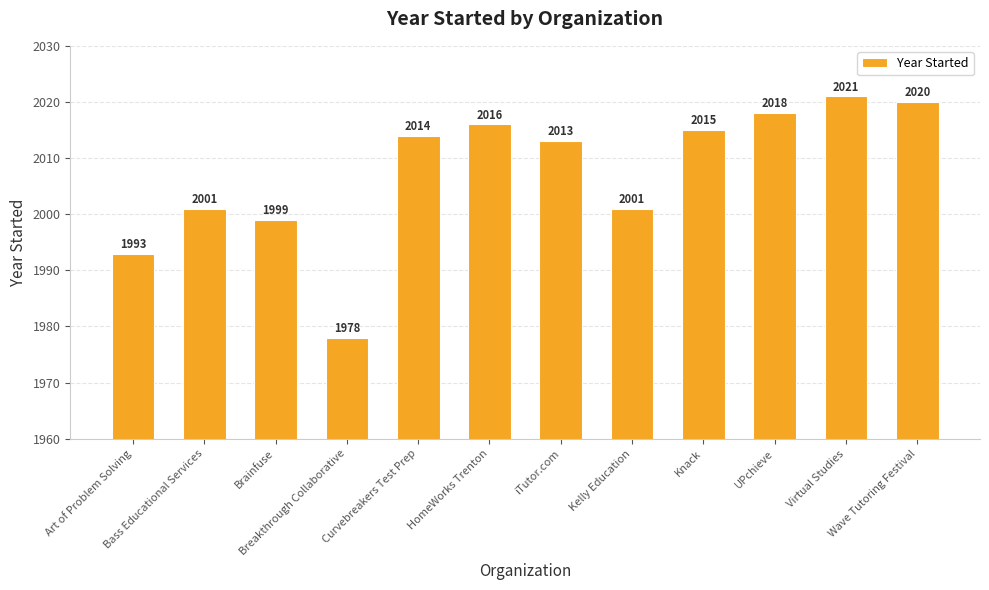

The value at Art of Problem Solving is 736. True or false?

False